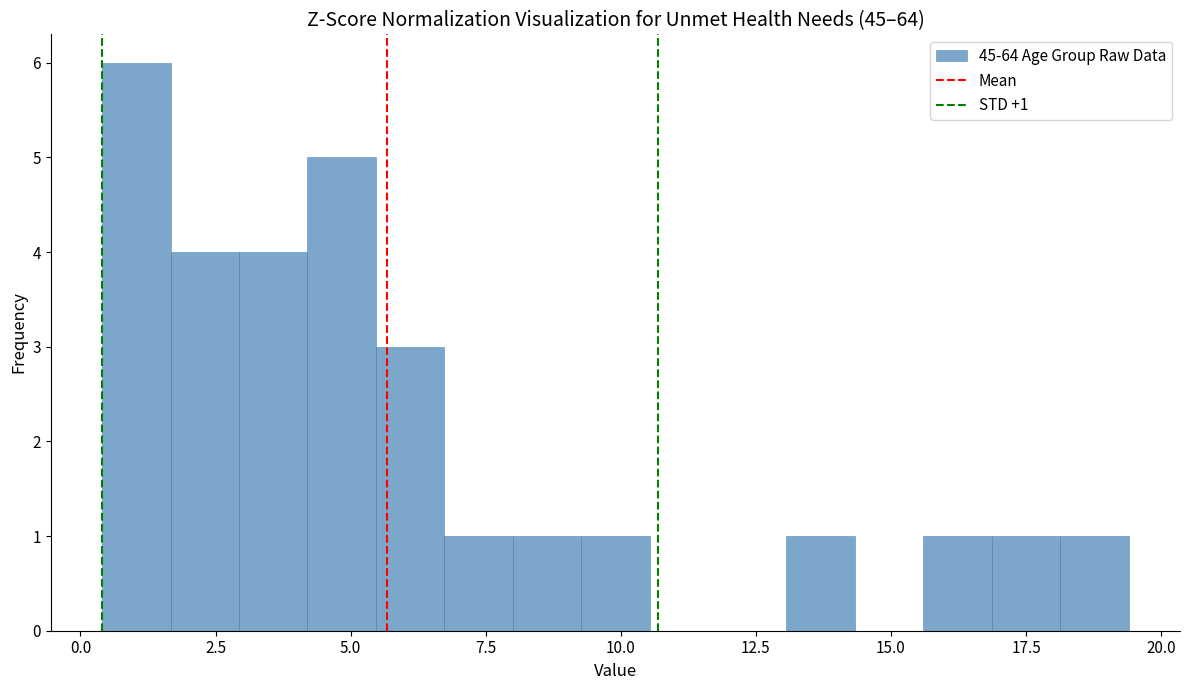

Read against the x-axis, roughly where is the centre of the tallest bar?

1.0